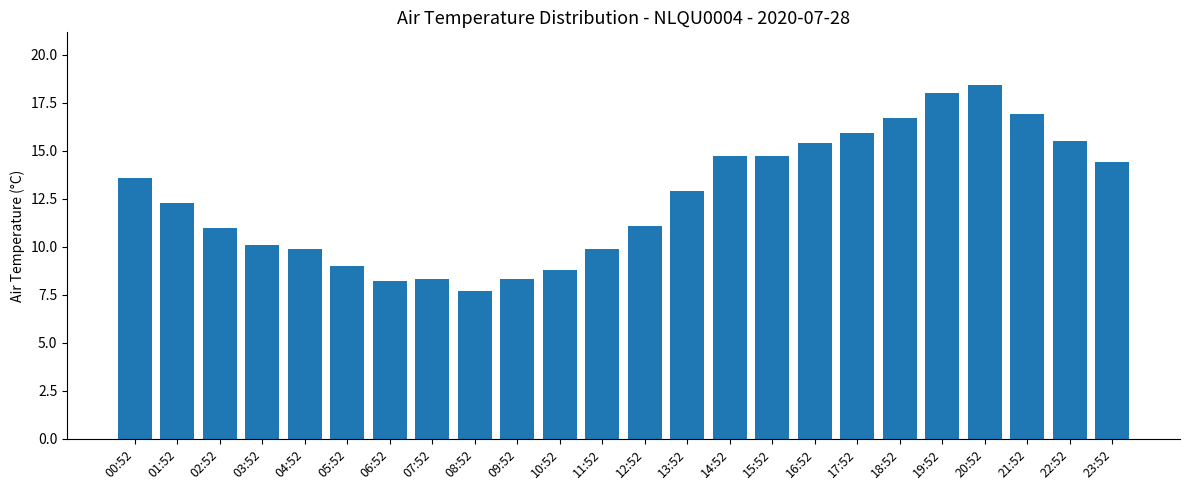

What is the difference between the values at 23:52 and 10:52?

5.6